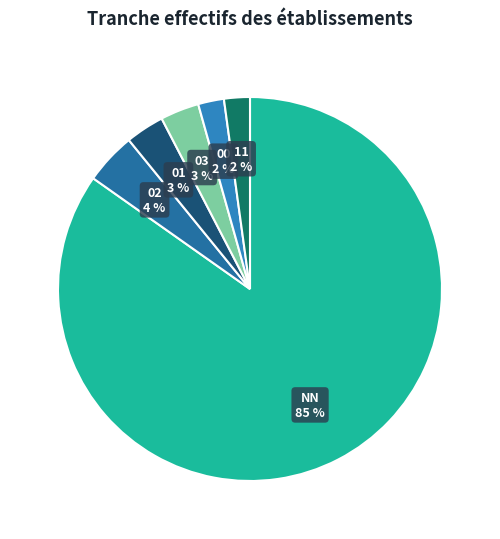

Is the sum of 02 and 00 greater than half?

No